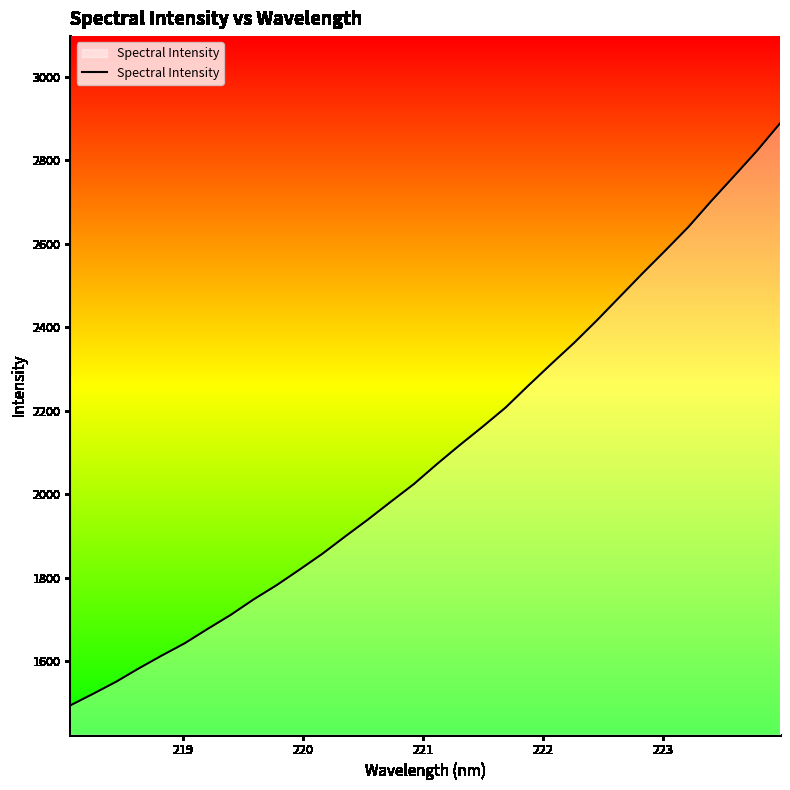

What is the maximum value shown in the chart?

2888.6